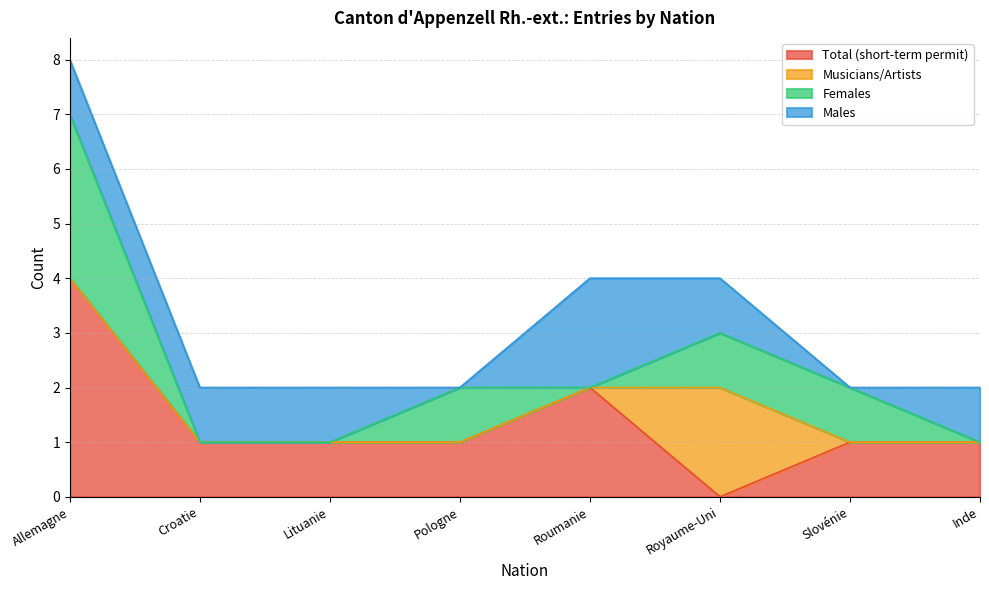

Reading left to right, list all the values displayed in this chart.

Total (short-term permit): Allemagne=4	Croatie=1	Lituanie=1	Pologne=1	Roumanie=2	Royaume-Uni=0	Slovénie=1	Inde=1
Musicians/Artists: Allemagne=0	Croatie=0	Lituanie=0	Pologne=0	Roumanie=0	Royaume-Uni=2	Slovénie=0	Inde=0
Females: Allemagne=3	Croatie=0	Lituanie=0	Pologne=1	Roumanie=0	Royaume-Uni=1	Slovénie=1	Inde=0
Males: Allemagne=1	Croatie=1	Lituanie=1	Pologne=0	Roumanie=2	Royaume-Uni=1	Slovénie=0	Inde=1